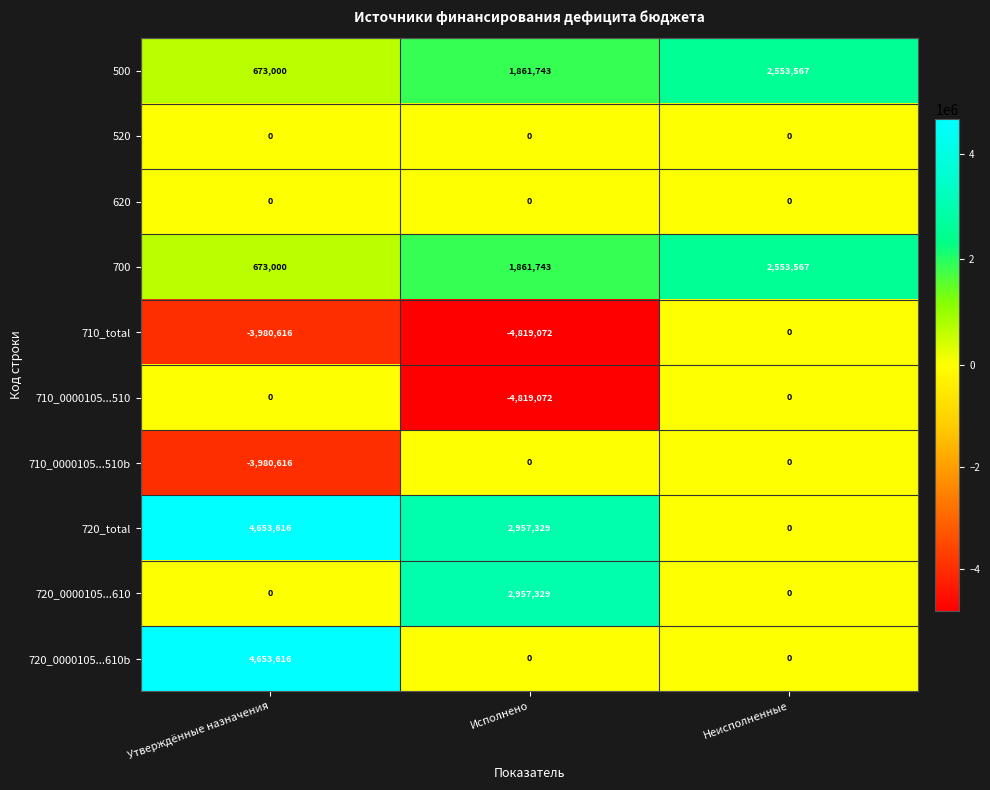

How many 710_0000105...510 values are between -4819072 and 0?

3